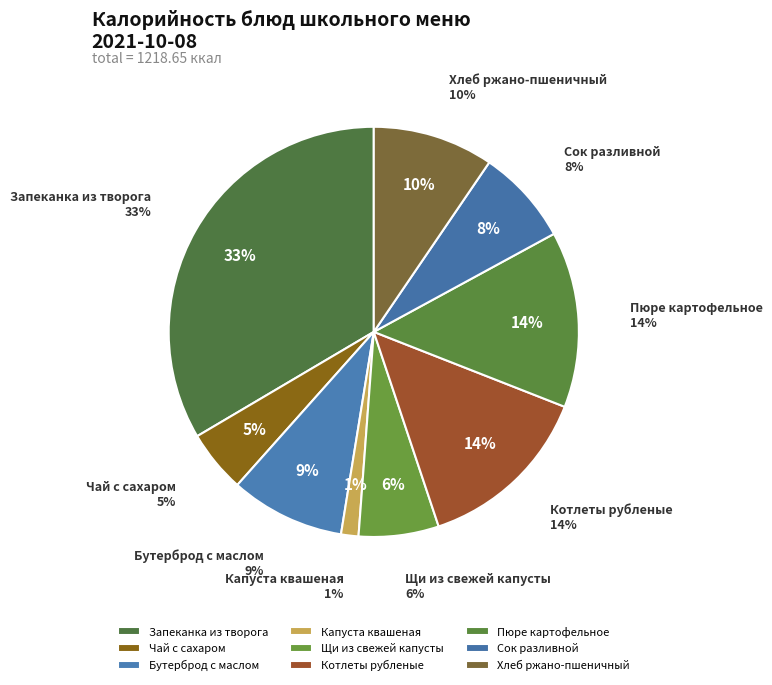

What is the smallest slice in the pie chart?

Капуста квашеная